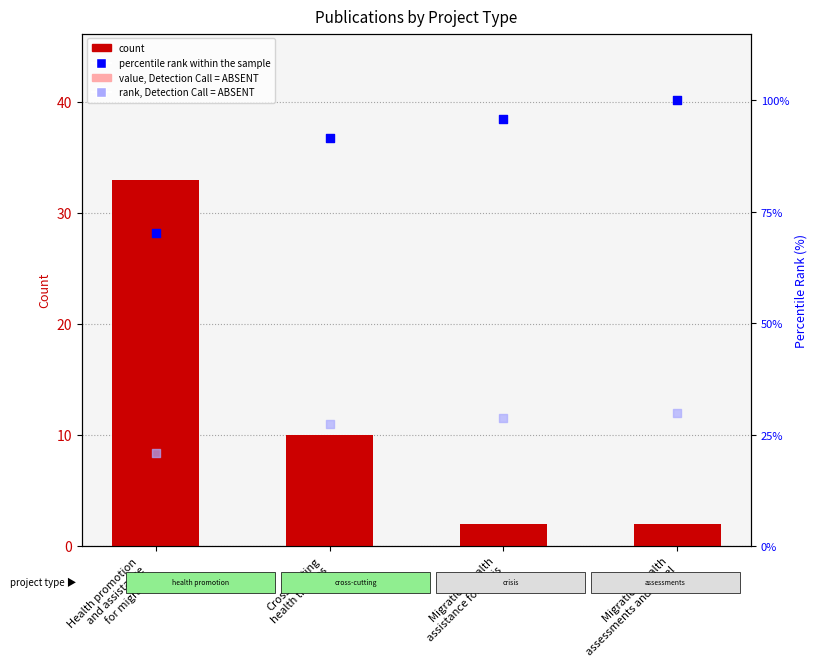

Which series reaches the minimum Y coordinate?

value, Detection Call = ABSENT